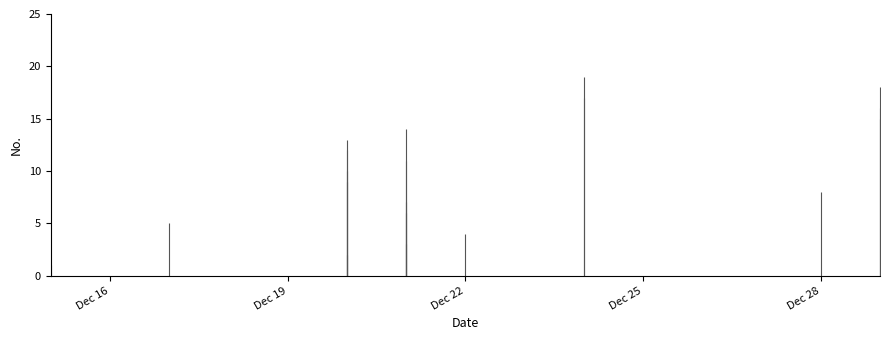

How many data points are less than 10?

9